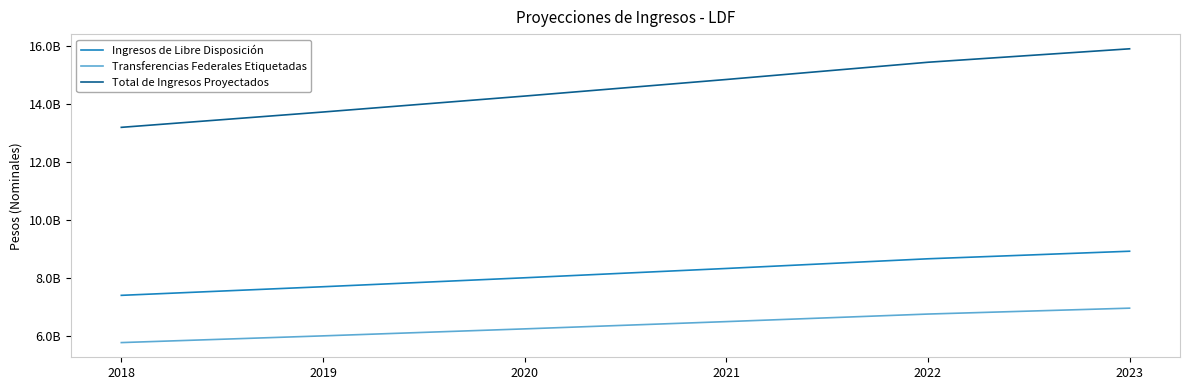

At how many categories does at least one series exceed 14429116535?

3